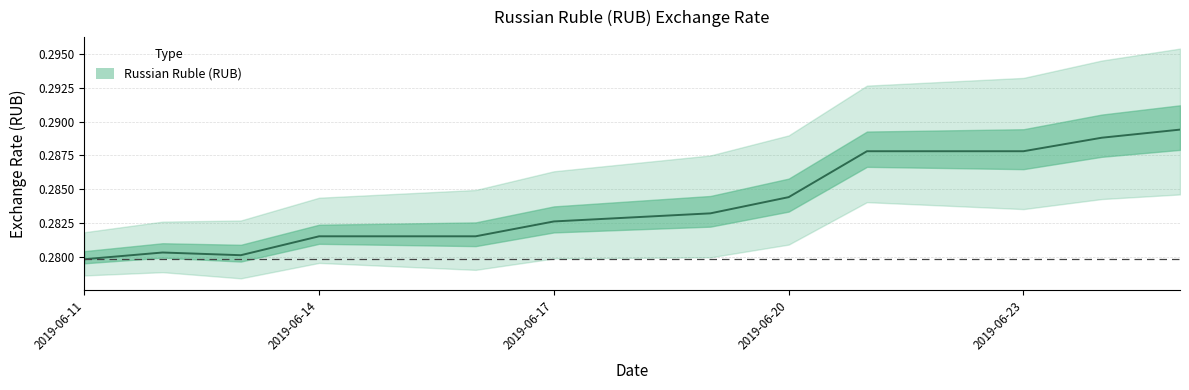

What is the maximum value shown in the chart?

0.3